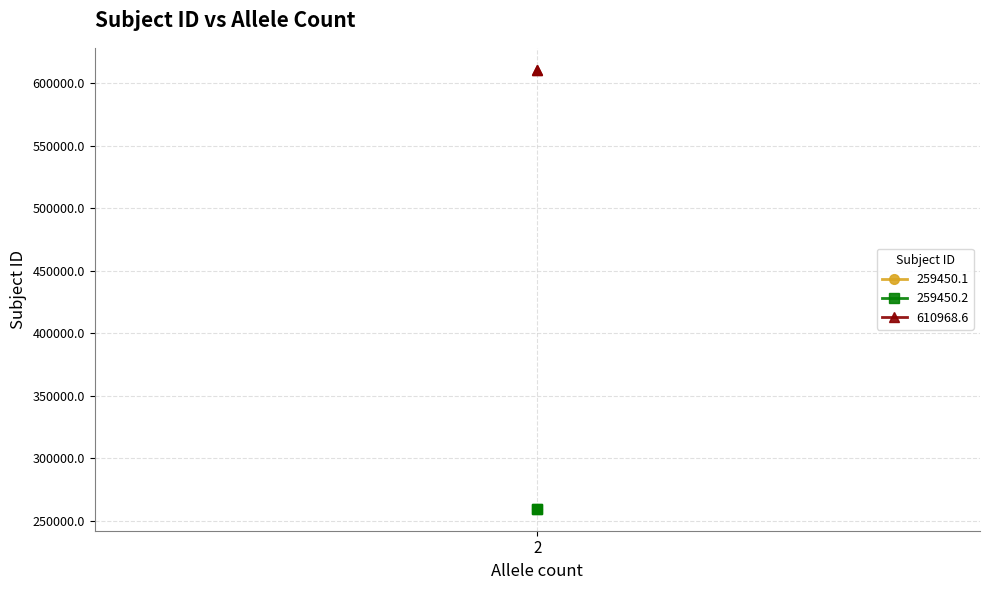

Which series has the widest spread of values?

259450.1